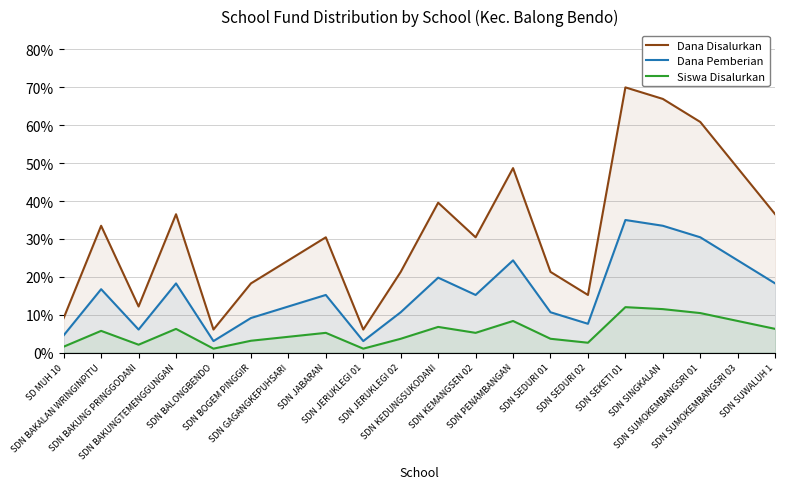

What is the difference between the second highest and minimum values in the Dana Disalurkan series?

60.9